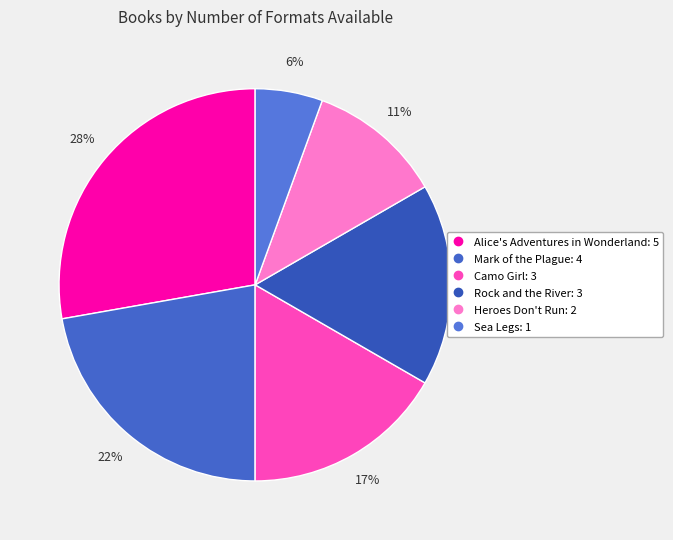

To the nearest percent, what percentage of the pie is Rock and the River?

17%